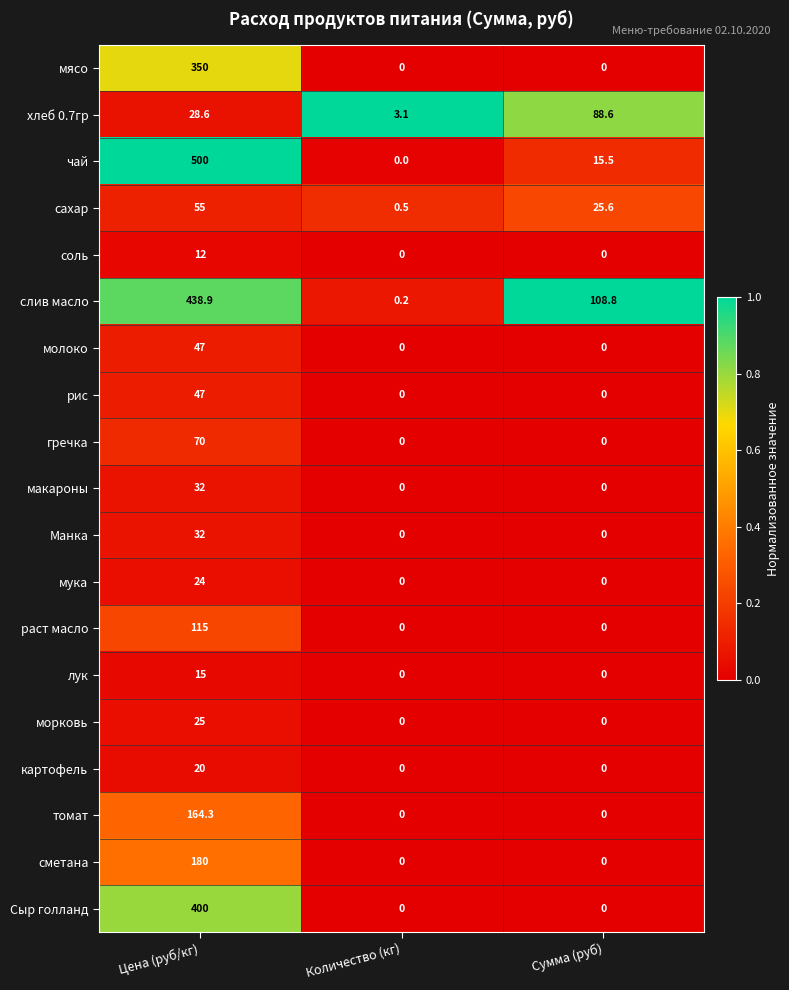

The раст масло series shows 0.0 at Количество (кг). True or false?

True